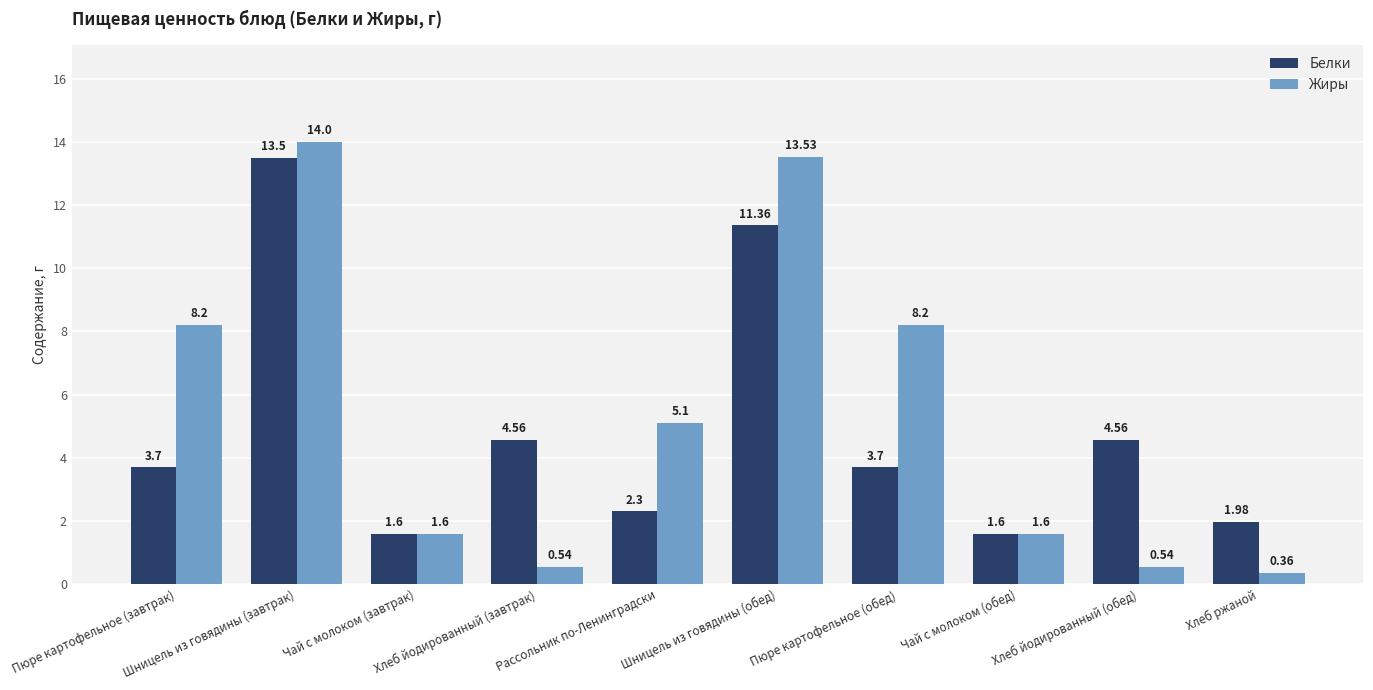

What is the maximum value for Жиры?

14.0